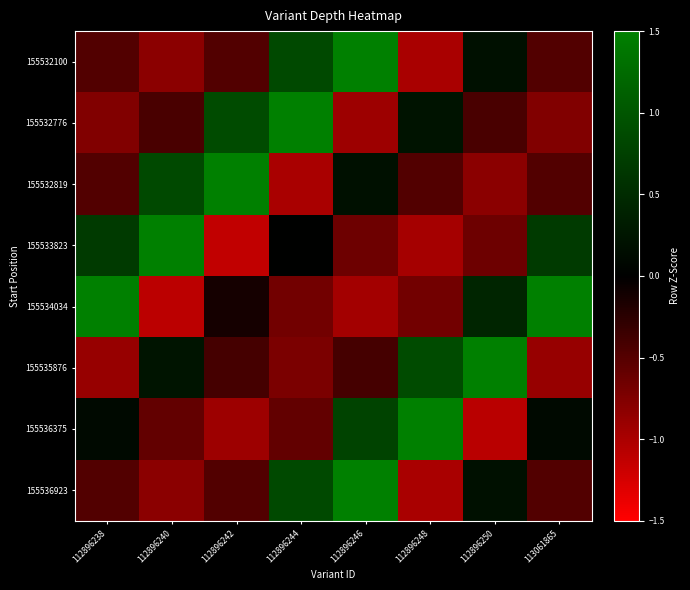

Which series has the largest total across all categories?

155534034